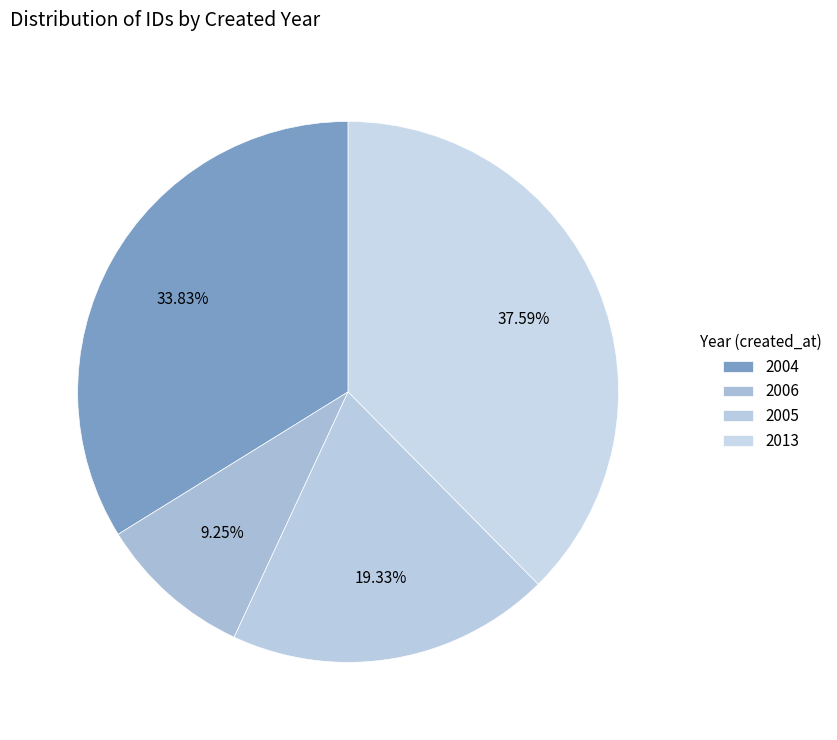

Which category has the biggest portion of the pie?

2013